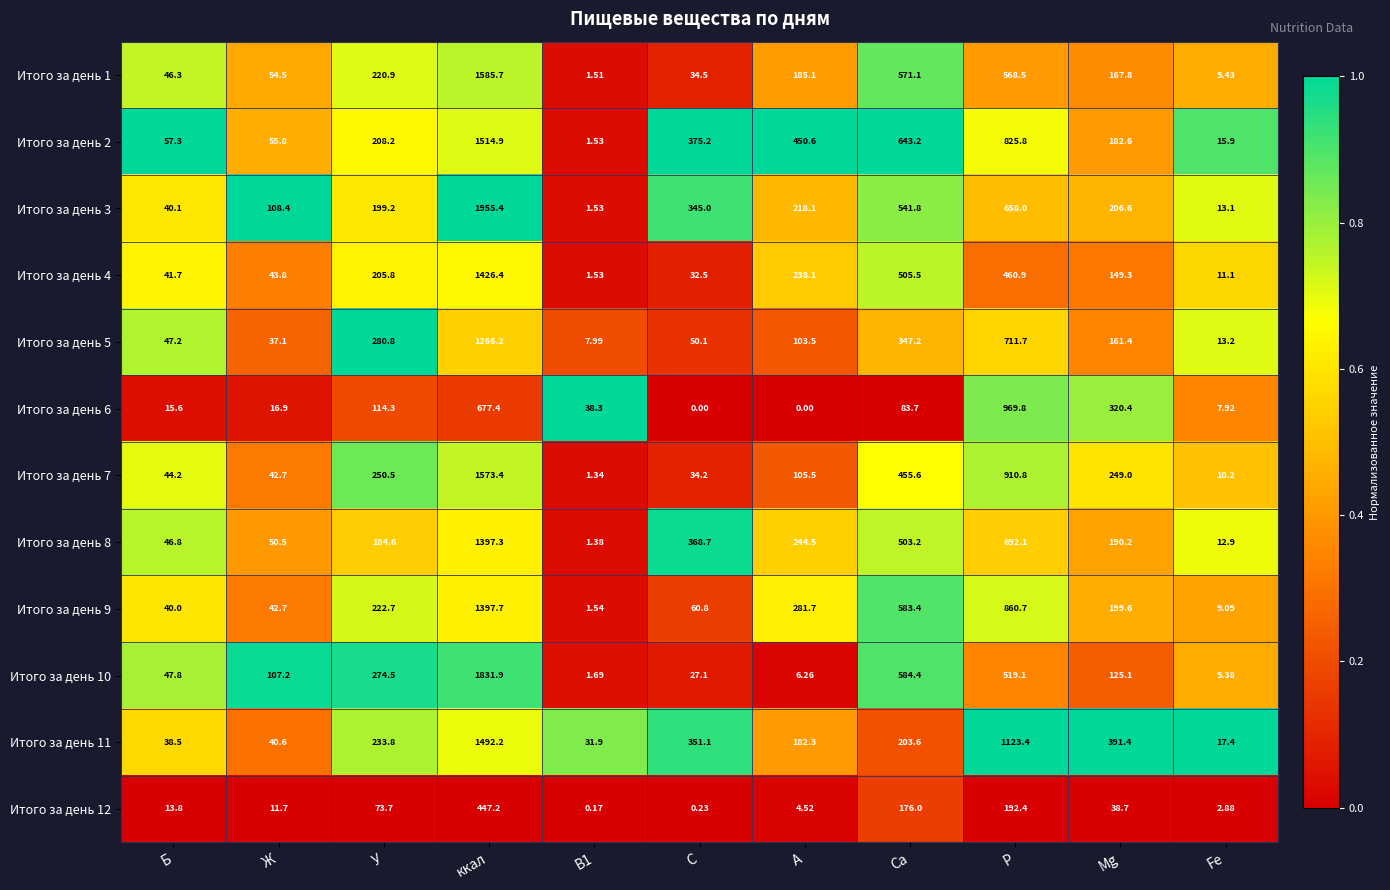

Where is Итого за день 9 nearest to the value 699?

Са